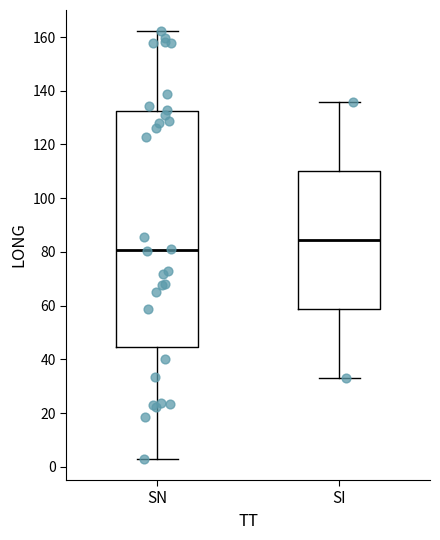

Reading left to right, read every box against the y-axis: the position of its median line, the range the box covers, and the ends of its whiskers. The values are not printed on the chart, so give them approximately, as read against the axis.

SN: median 80, box 44 to 132, whiskers 4 to 162
SI: median 84, box 58 to 110, whiskers 34 to 136